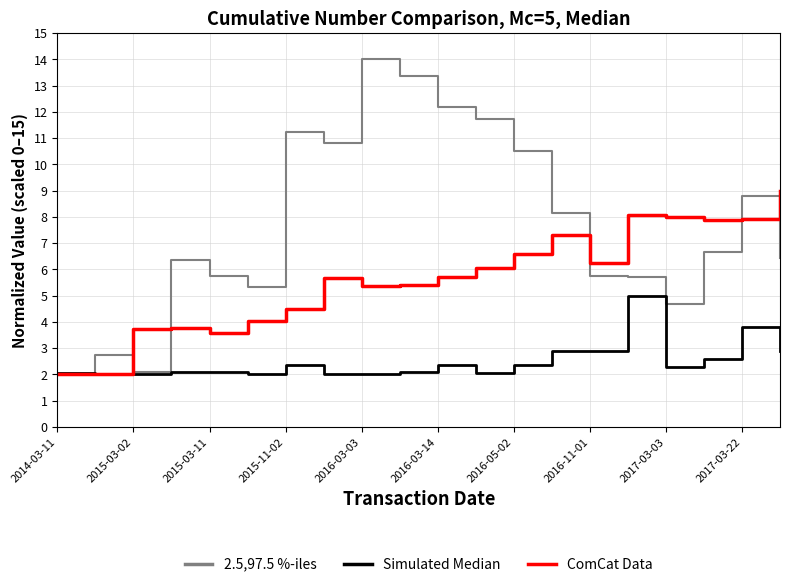

What is the greatest value displayed?

14.0